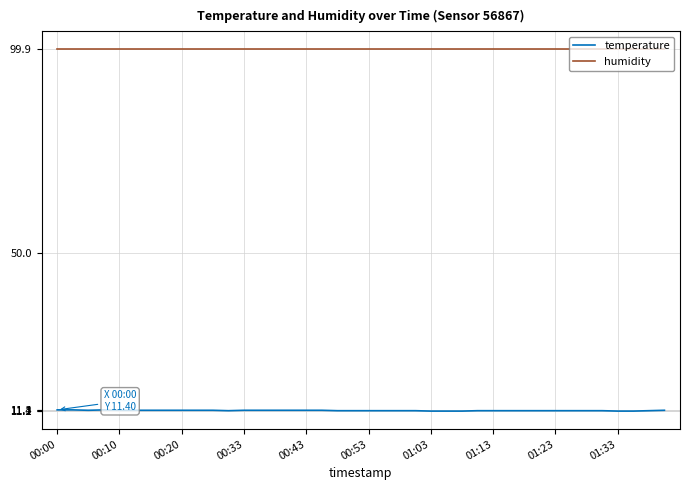

Which series has the largest total across all categories?

humidity